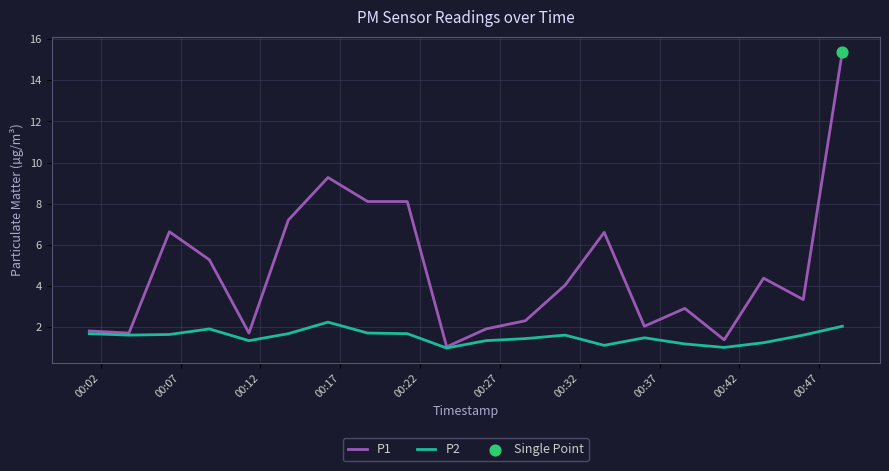

Which series has the largest total across all categories?

P1